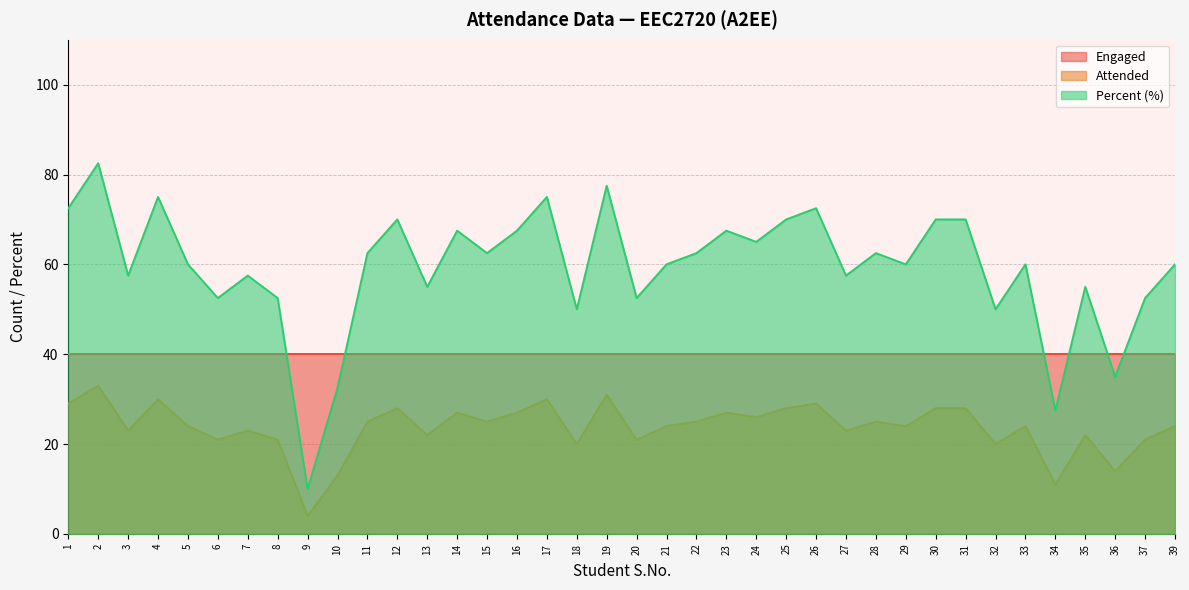

What is the difference between the highest and lowest values at 26?

43.5